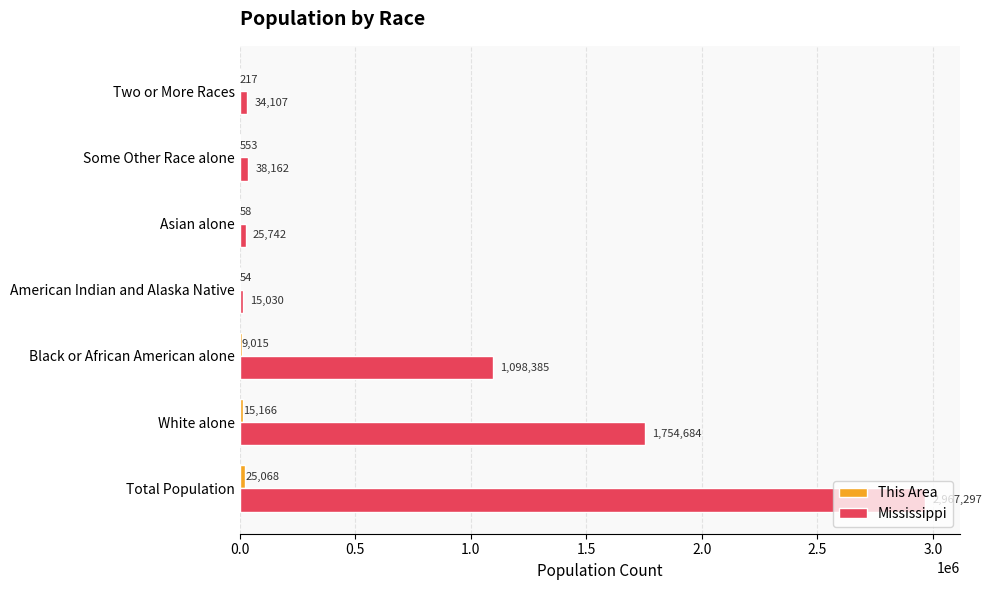

Which category has the highest value across all series?

Total Population